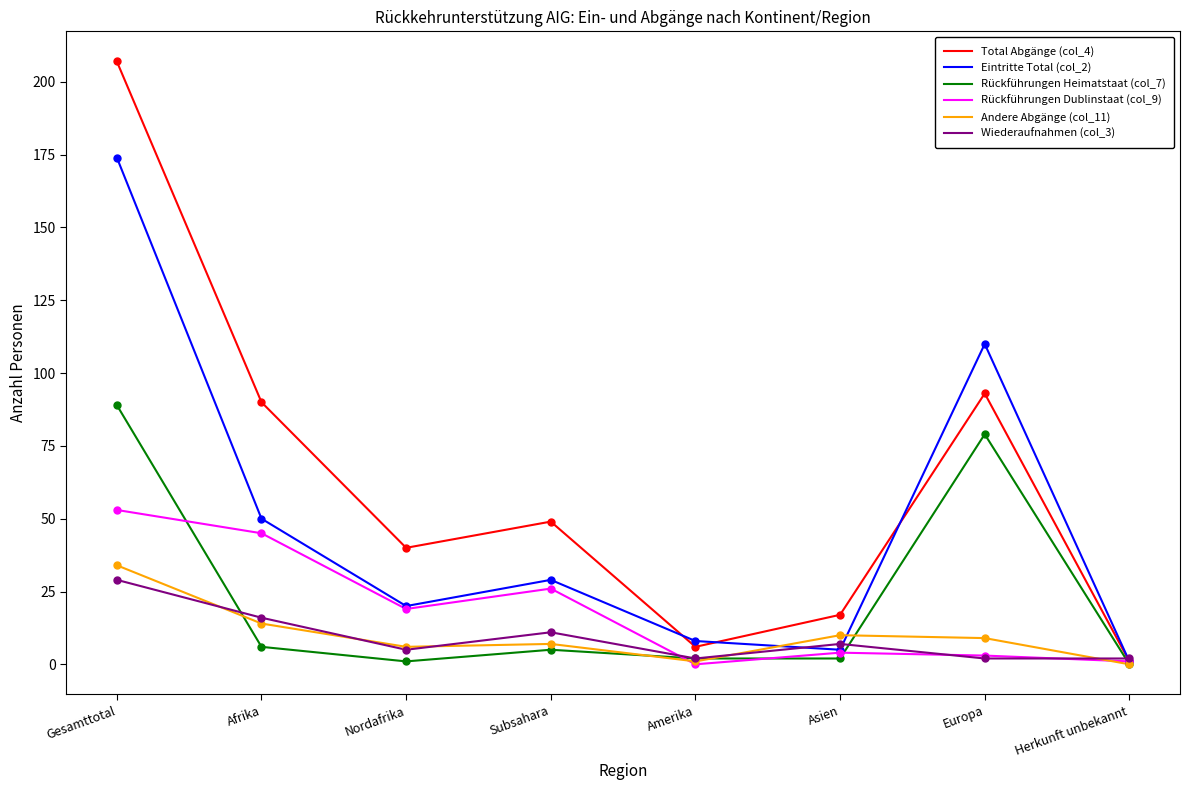

Which series has the largest range (max minus min)?

Total Abgänge (col_4)